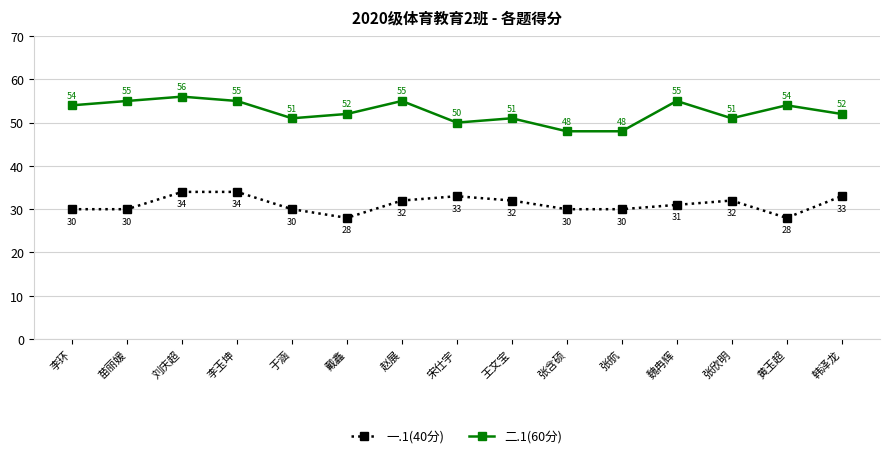

At which category is the sum across all series the highest?

刘庆超